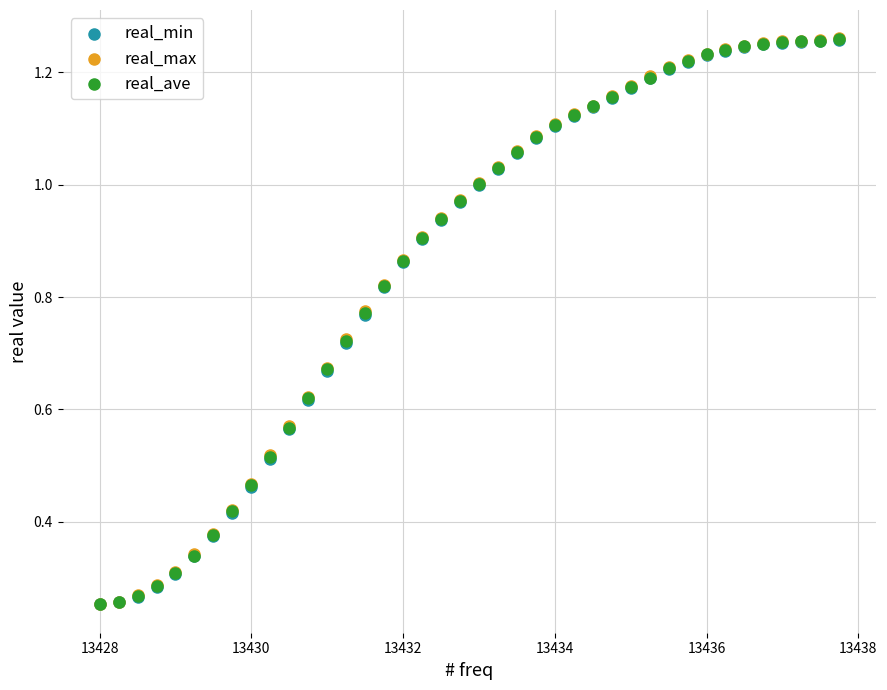

What are all the series names shown in the legend?

real_min, real_max, real_ave